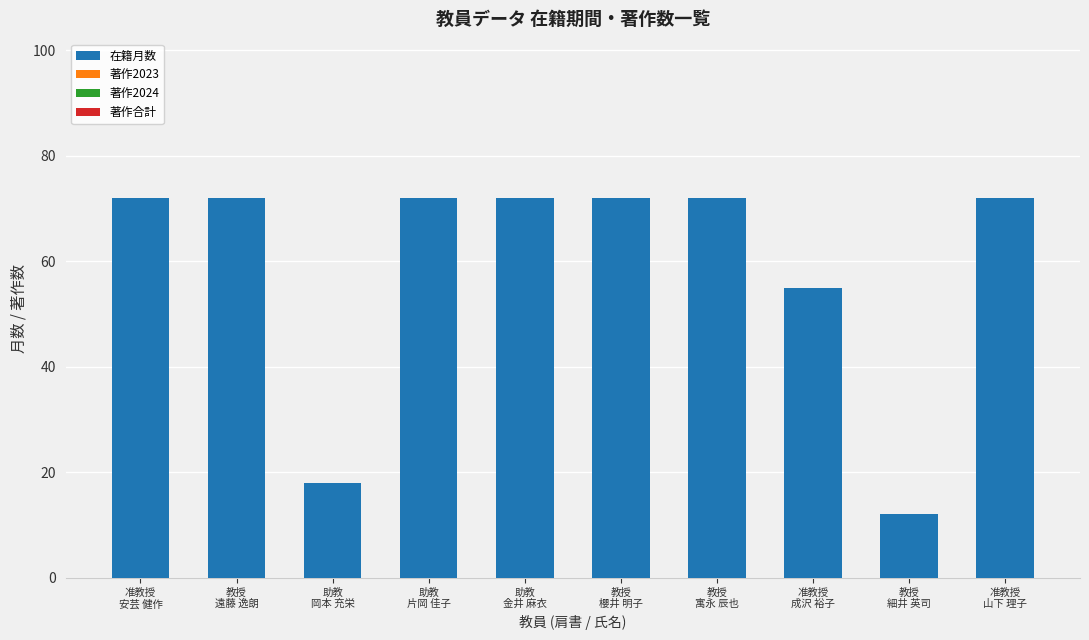

What is the minimum value shown in the chart?

12